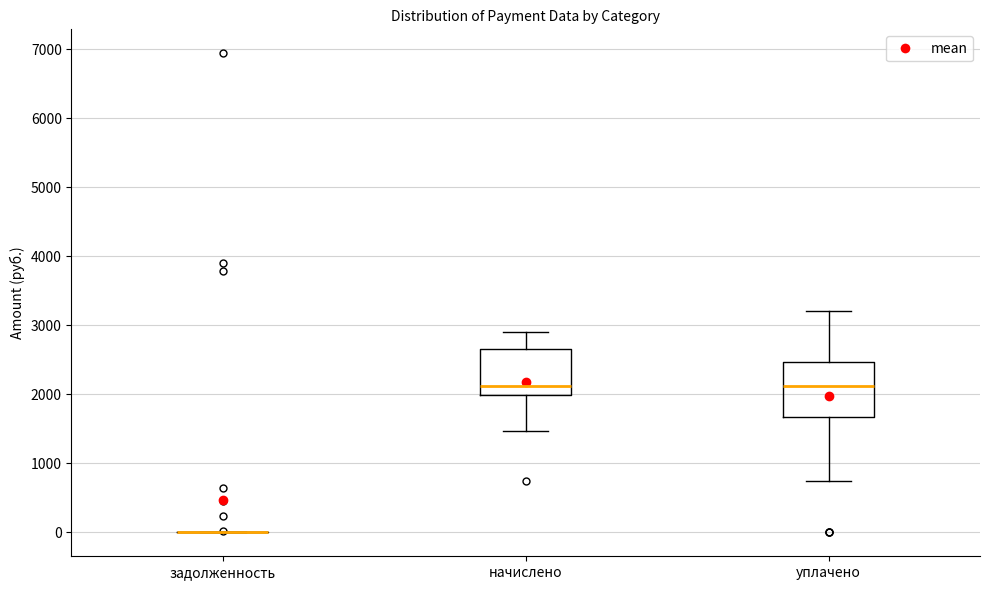

Reading left to right, read every box against the y-axis: the position of its median line, the range the box covers, and the ends of its whiskers. The values are not printed on the chart, so give them approximately, as read against the axis.

задолженность: box collapsed to a line at 0, whiskers 0 to 0
начислено: median 2100, box 2000 to 2600, whiskers 1500 to 2900
уплачено: median 2100, box 1700 to 2500, whiskers 700 to 3200